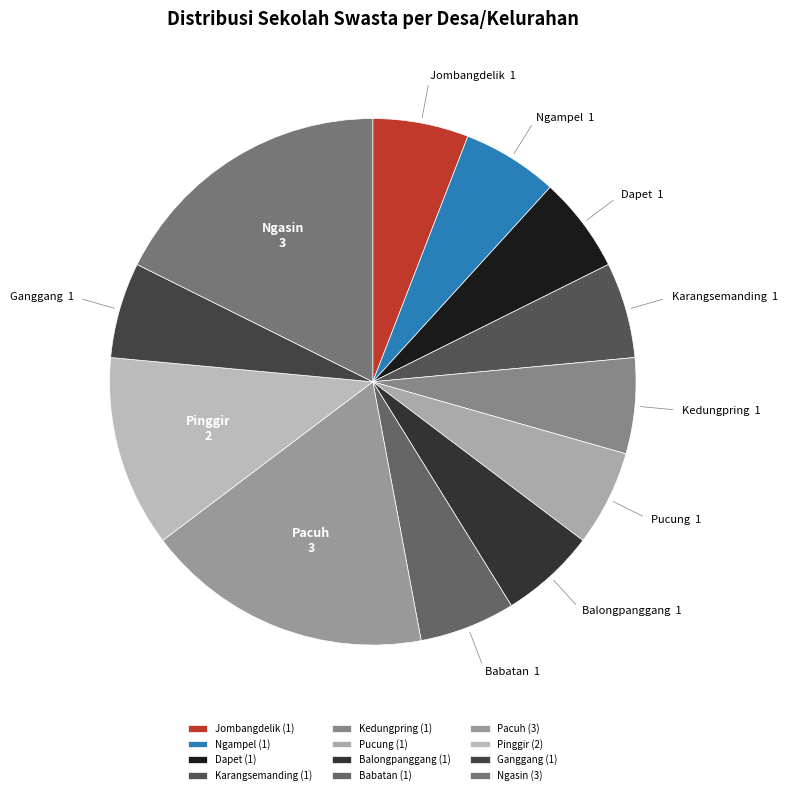

Is the sum of Pacuh and Pucung greater than half?

No